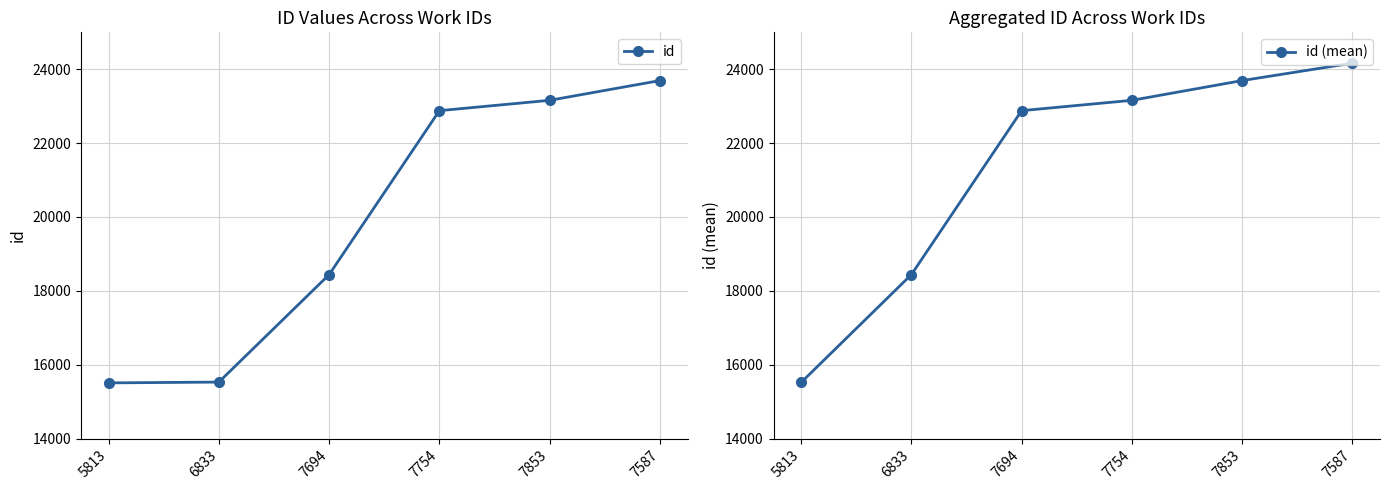

At which label does id (mean) first exceed 23159?

7853